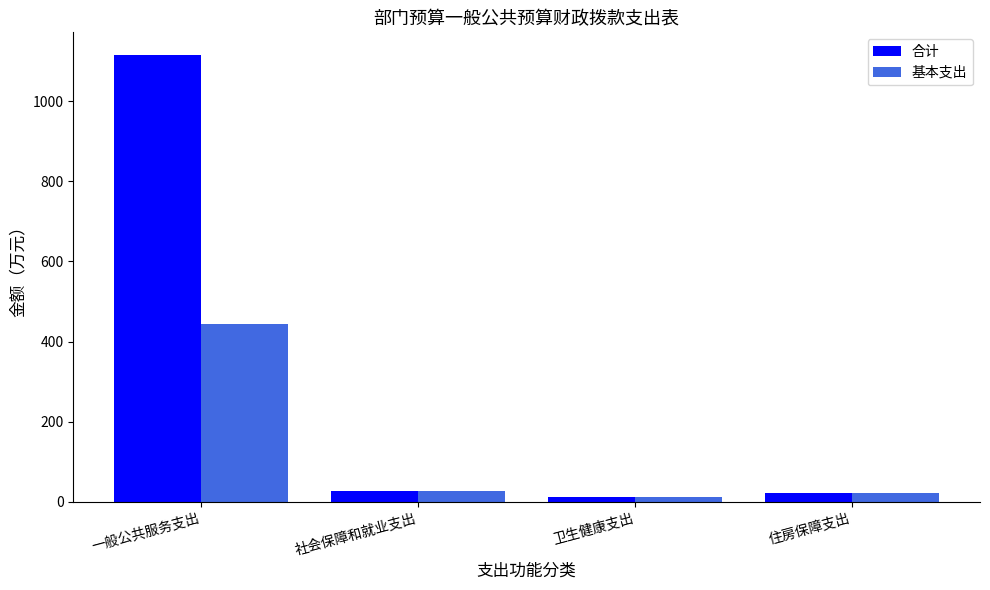

What is the label of the 3rd bar from the right?

社会保障和就业支出